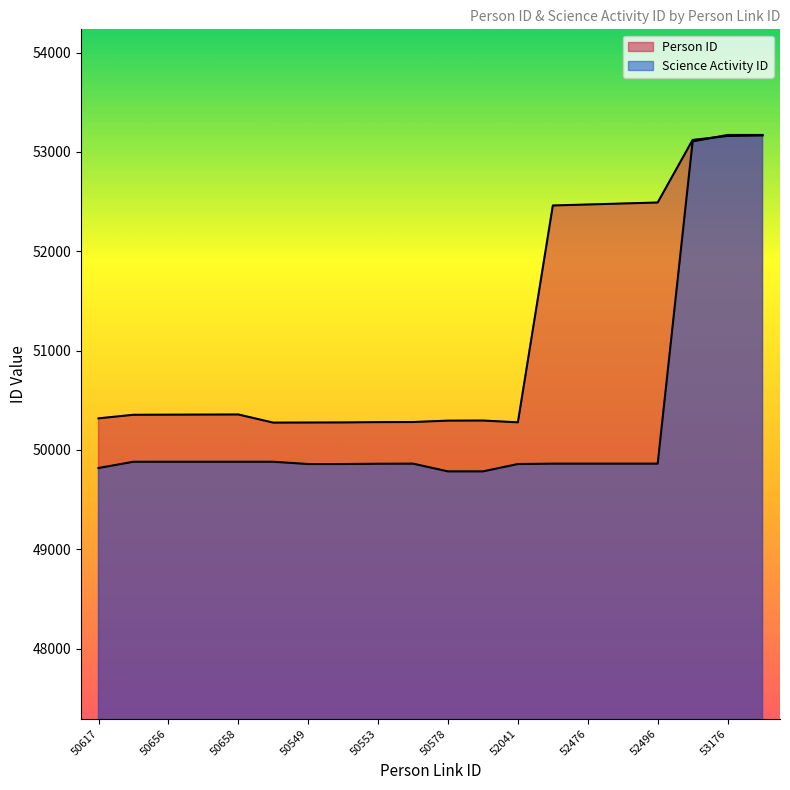

What is the difference between the Science Activity ID values at 50617 and 50655?

63